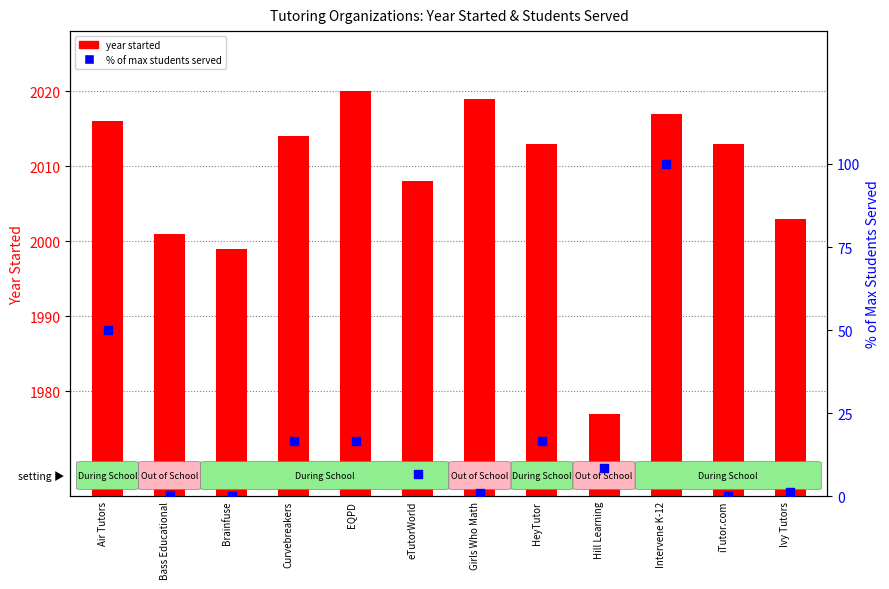

What are all the series names shown in the legend?

year started, % of max students served